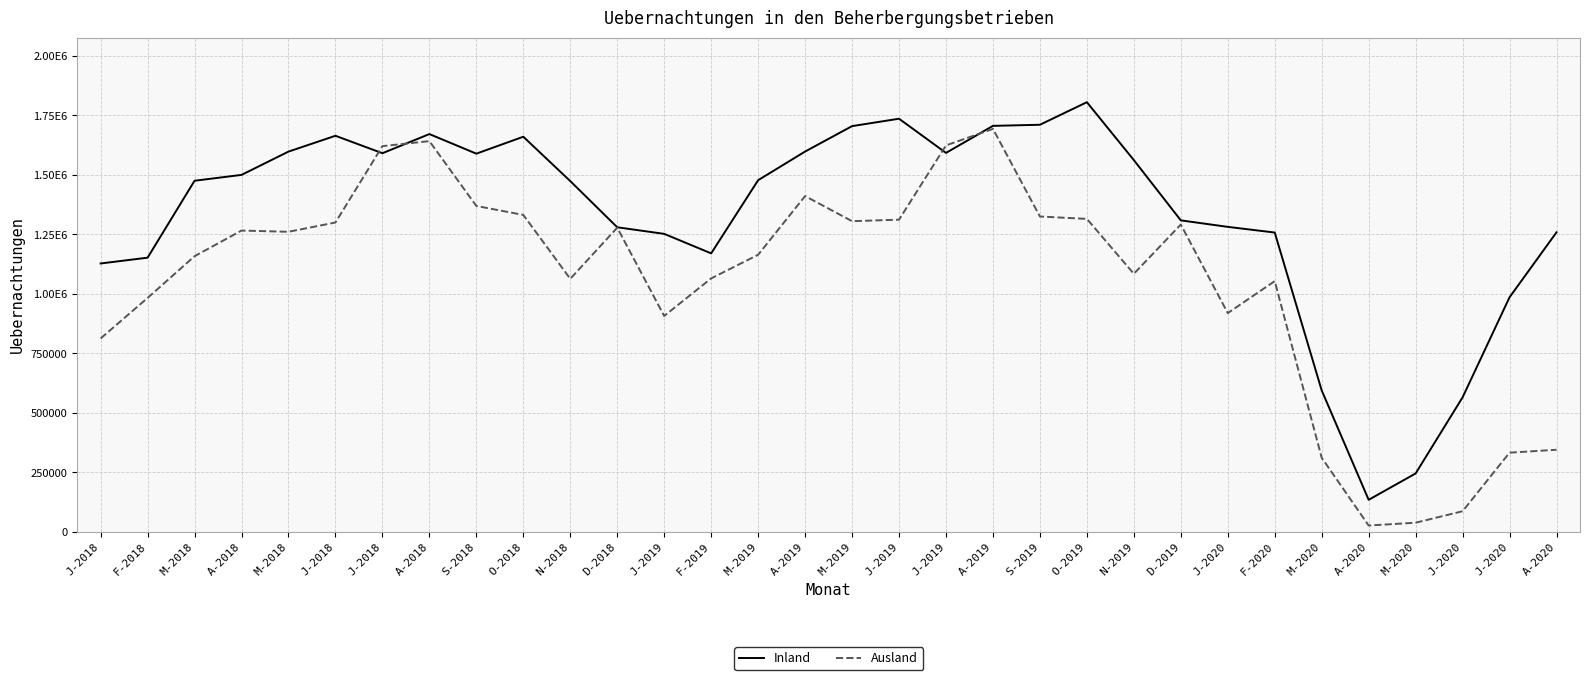

Which category has the highest value across all series?

O-2019